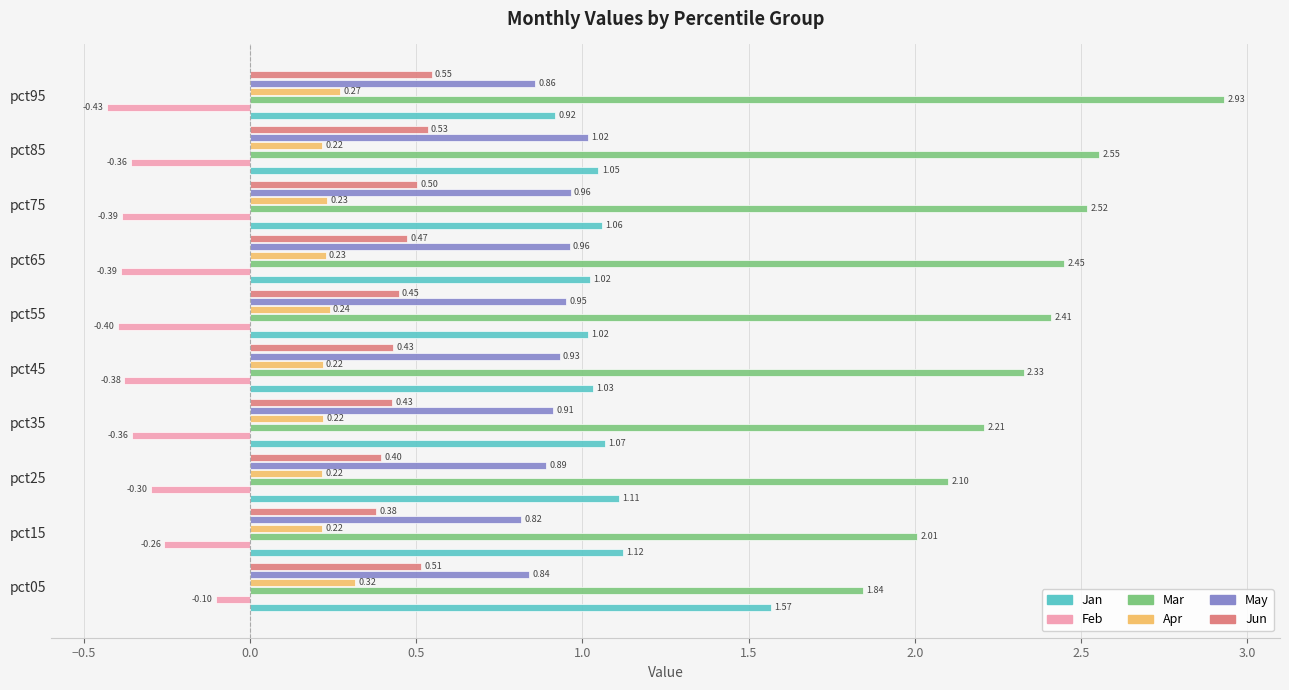

Rank the series at pct55 from highest to lowest value.

Mar, Jan, May, Jun, Apr, Feb